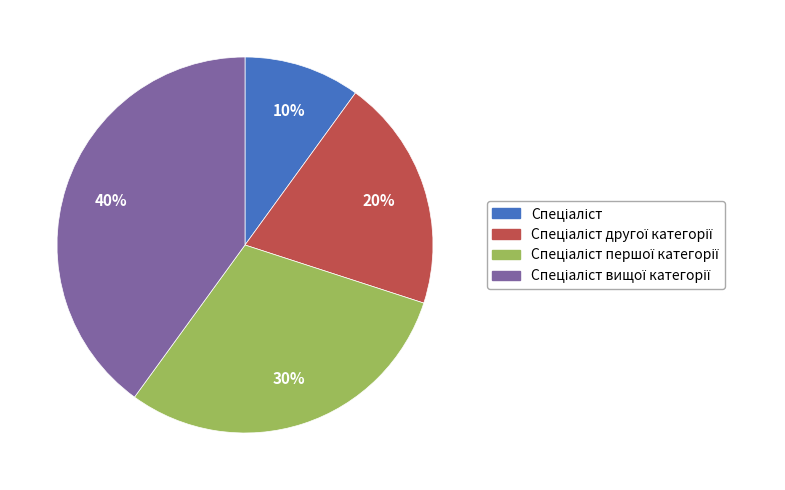

Is there a majority slice in this chart?

No